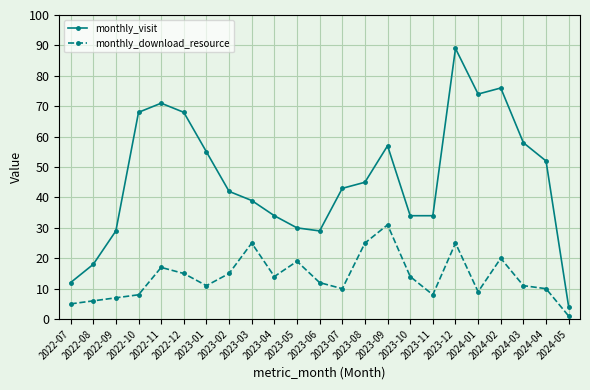

List the series in order of their peak value, lowest first.

monthly_download_resource, monthly_visit